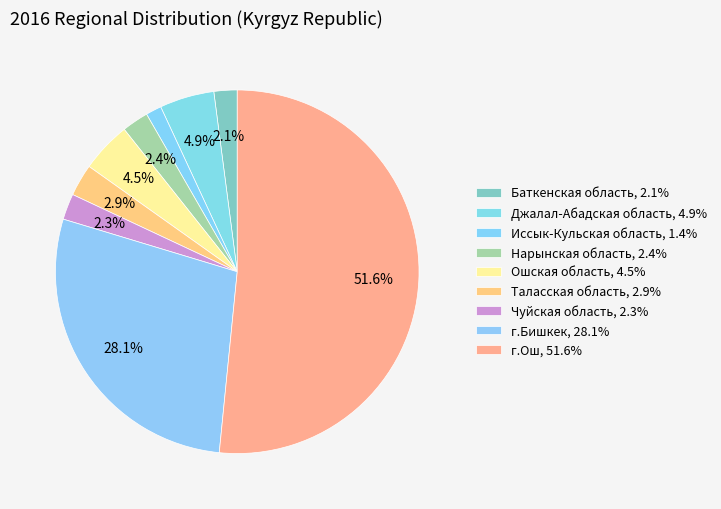

How many slices are in this pie chart?

9